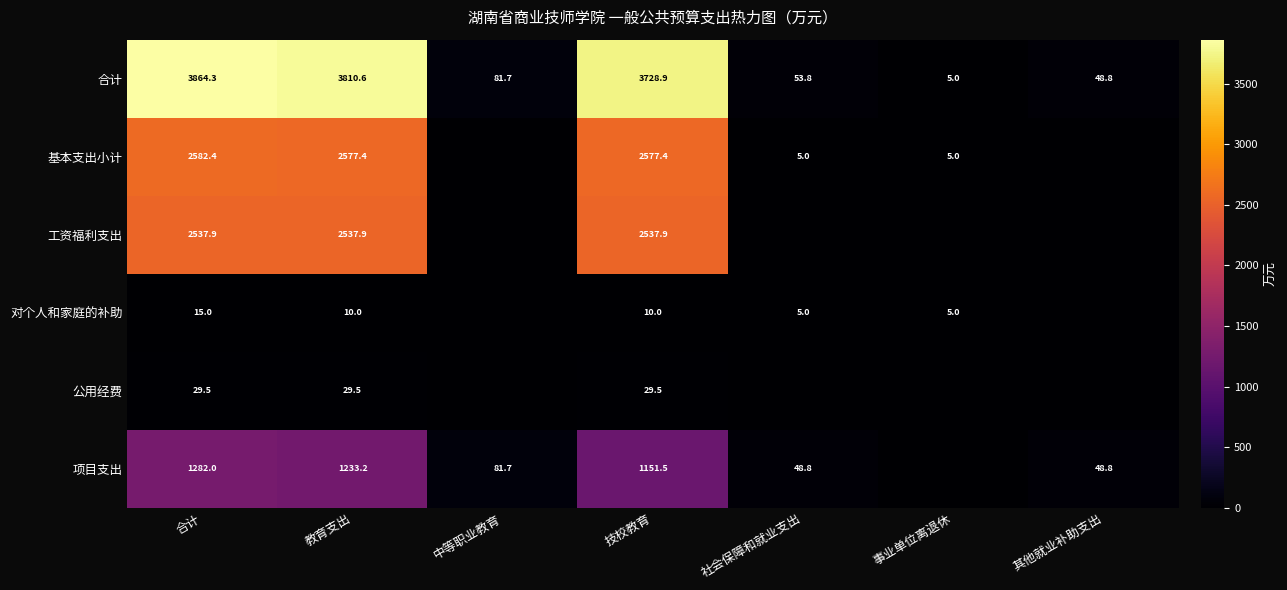

Is the value of 对个人和家庭的补助 at 教育支出 greater than the value of 工资福利支出 at 教育支出?

No